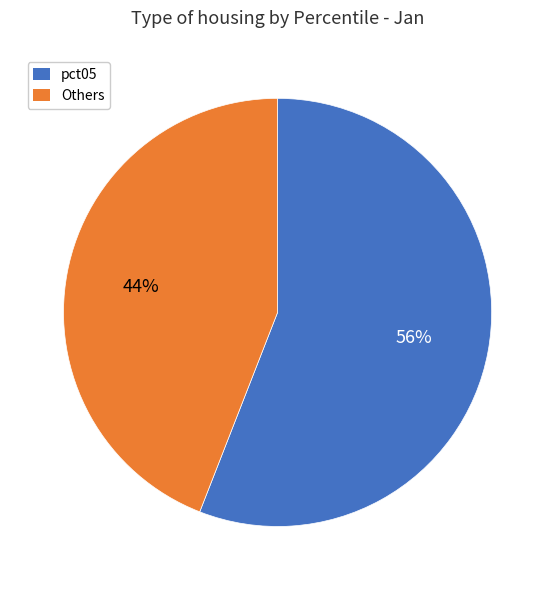

Is there a majority slice in this chart?

Yes